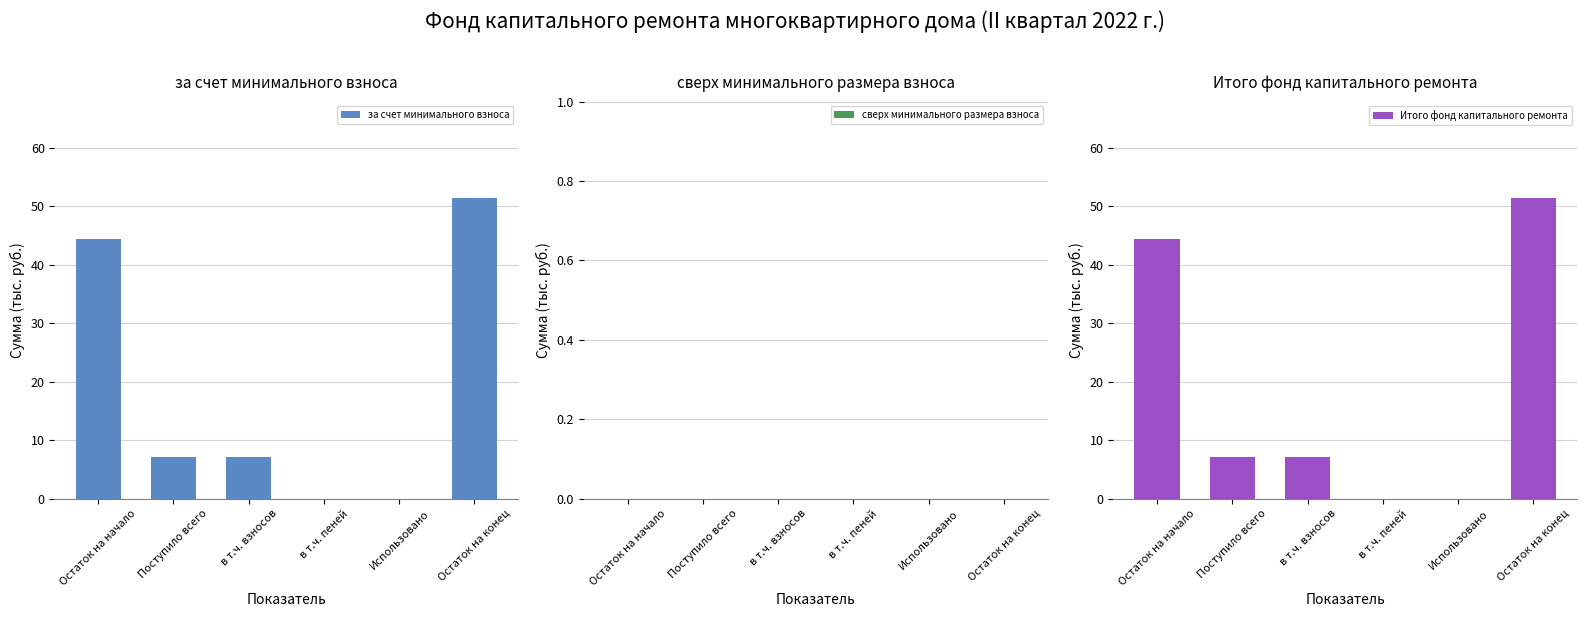

Which has a higher value, в т.ч. пеней or Остаток на начало?

Остаток на начало